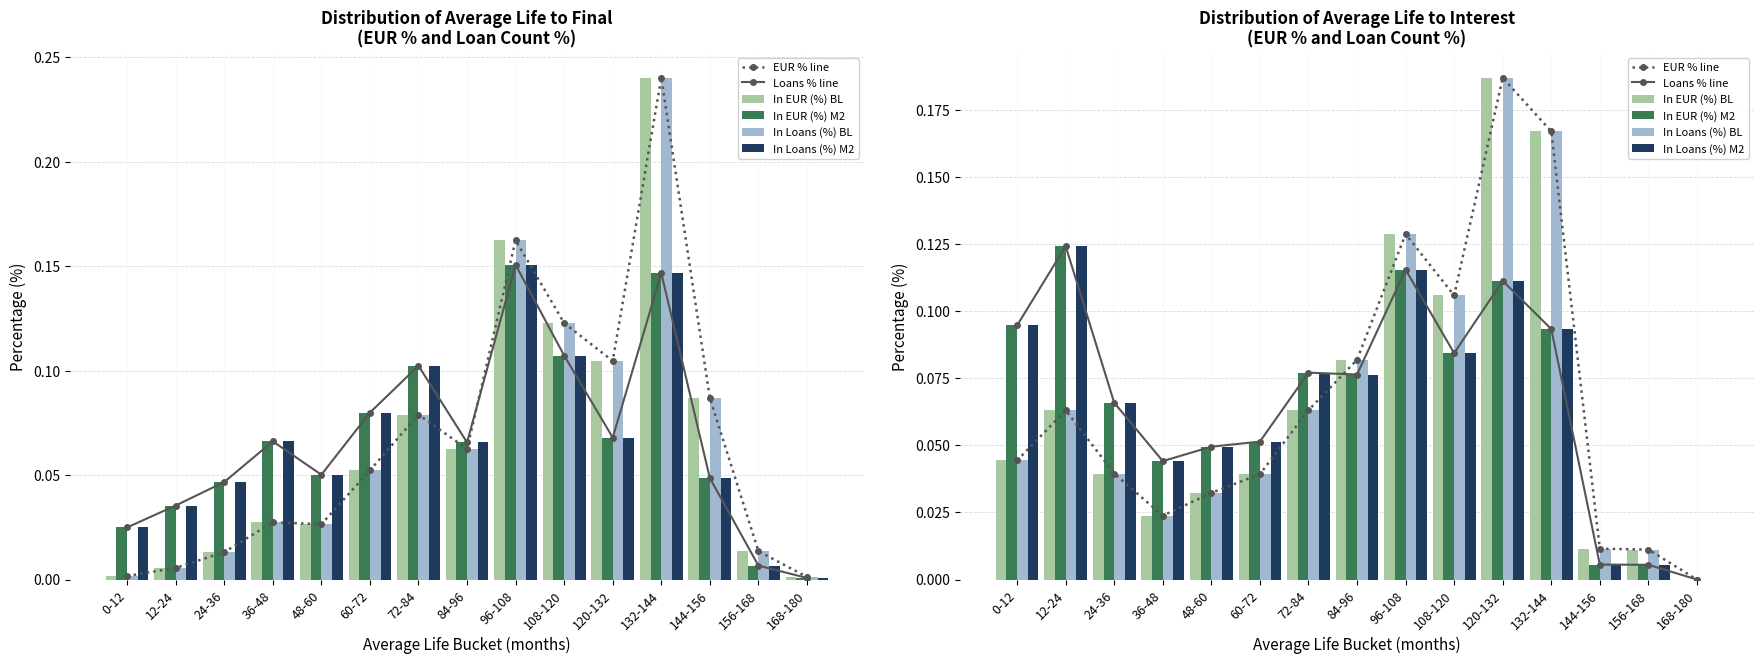

Does the chart contain stacked bars?

No